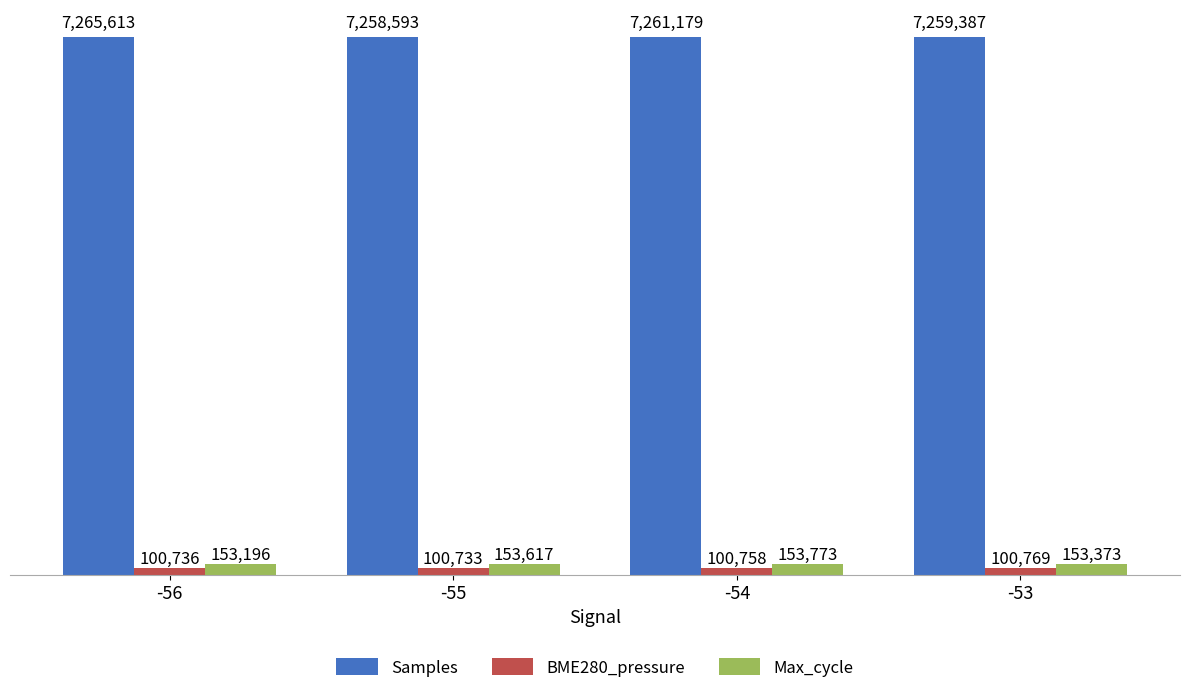

Which series has the largest range (max minus min)?

Samples